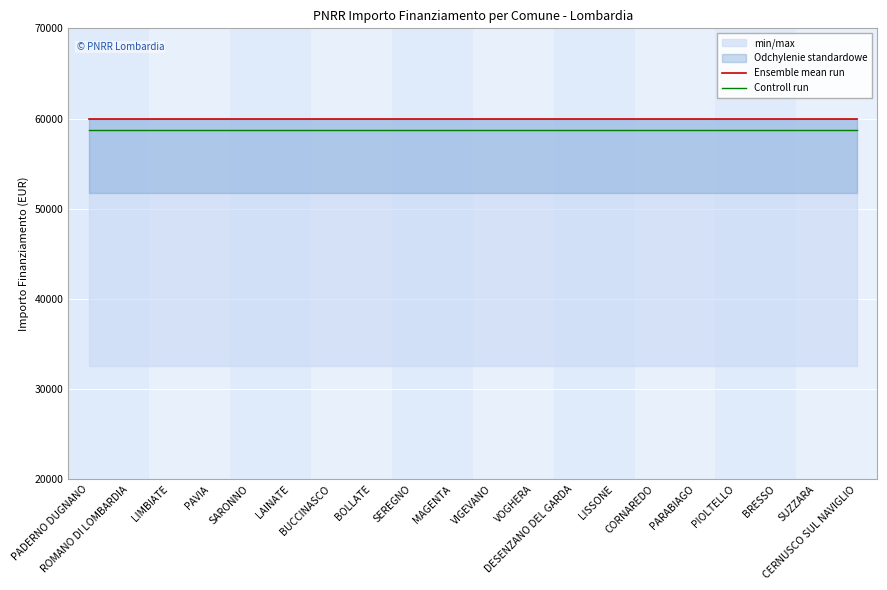

The Controll run series shows 39251.2 at BOLLATE. True or false?

False